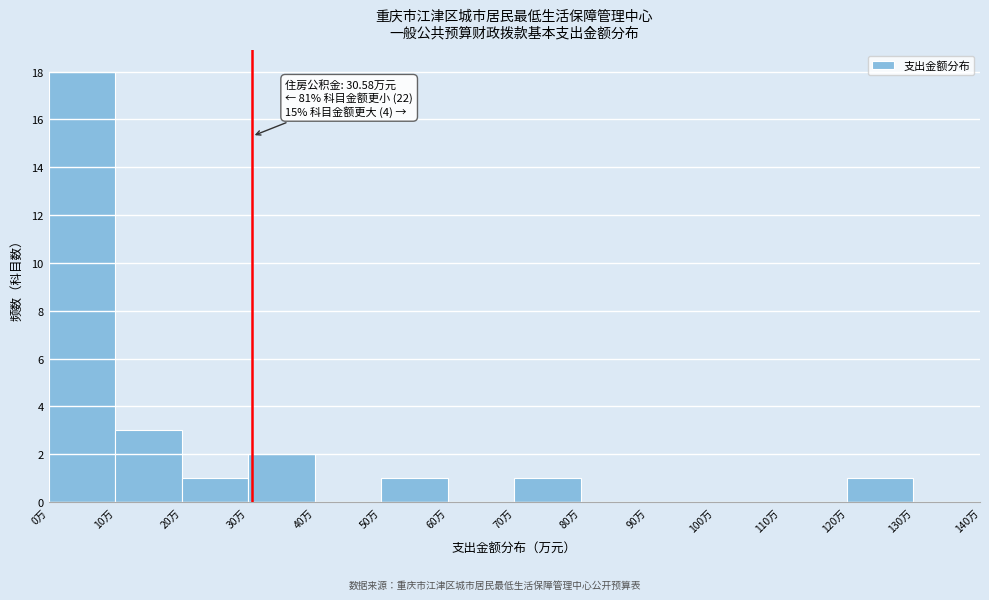

Which range on the x-axis has the tallest bar?

0 to 10